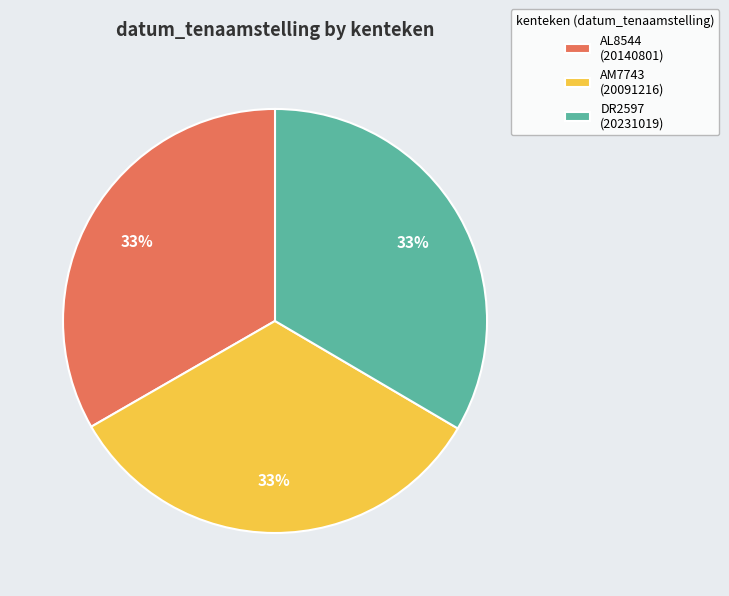

What is the ratio of the value at AL8544 (20140801) to the value at DR2597 (20231019)?

1.0